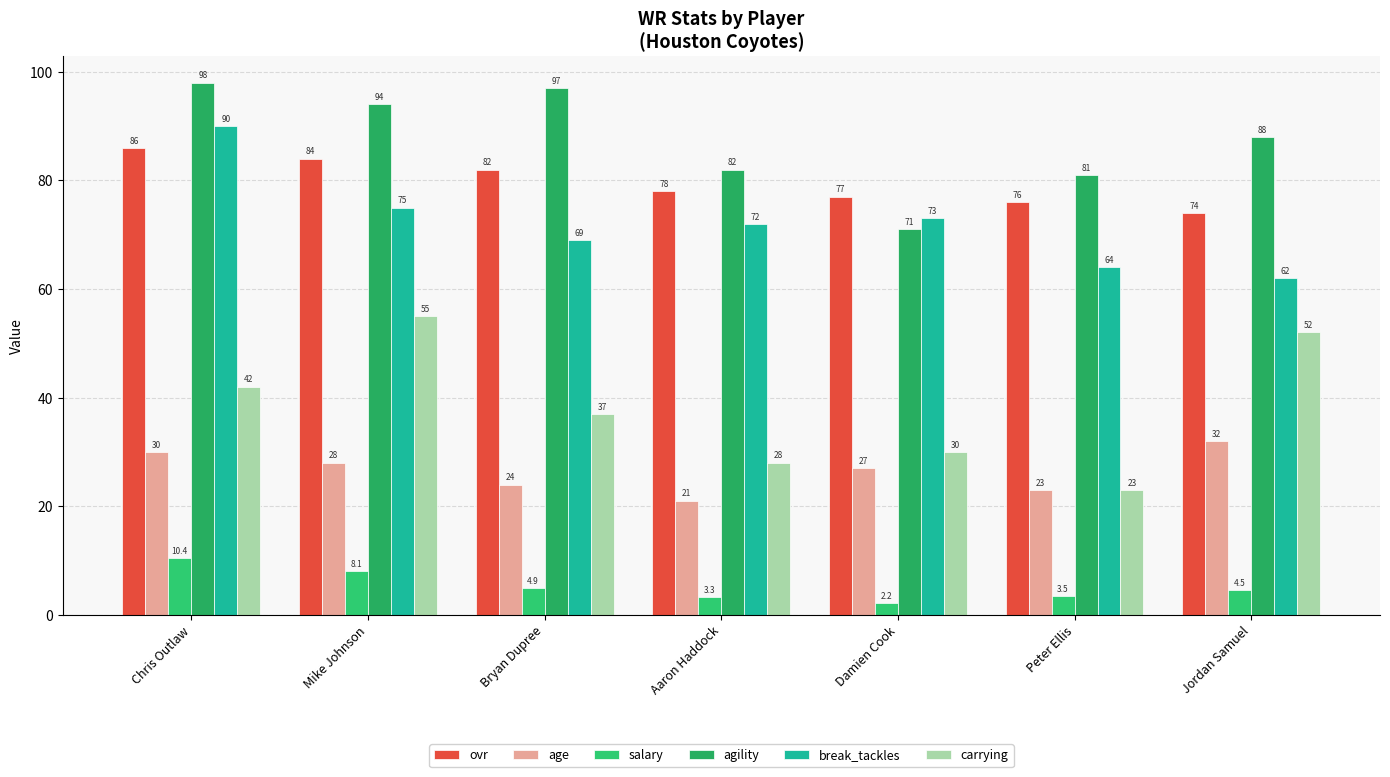

At which label is age closest to 26?

Damien Cook